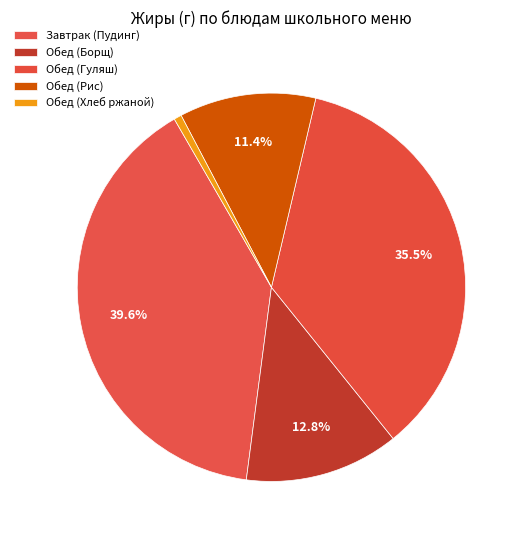

Is there any slice that represents more than half of the pie?

No